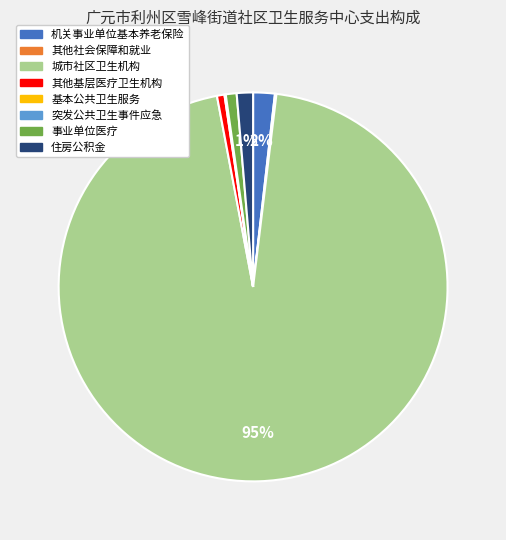

Which category has the biggest portion of the pie?

城市社区卫生机构